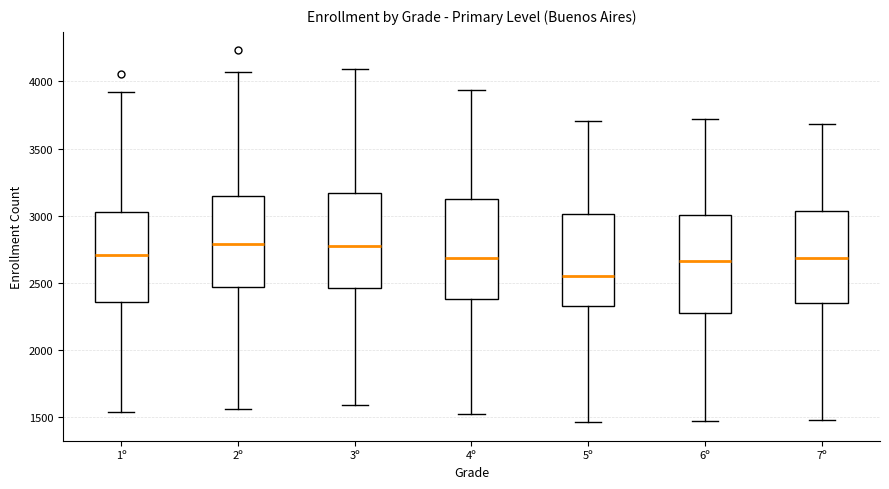

Where does the upper whisker of the box for 4º end on the y-axis? The values are not printed on the chart, so give them approximately, as read against the axis.

3950